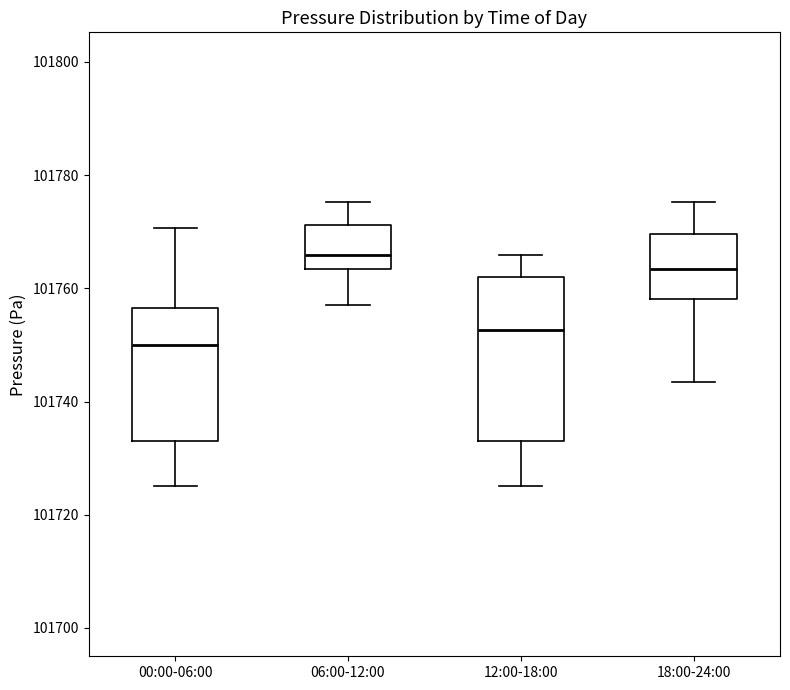

Reading left to right, transcribe this box plot: for each box, give where its median line is, the range the box spans, and where its two whiskers end, as read against the y-axis. The values are not printed on the chart, so give them approximately, as read against the axis.

00:00-06:00: median 101750, box 101734 to 101756, whiskers 101726 to 101770
06:00-12:00: median 101766, box 101764 to 101772, whiskers 101758 to 101776
12:00-18:00: median 101752, box 101734 to 101762, whiskers 101726 to 101766
18:00-24:00: median 101764, box 101758 to 101770, whiskers 101744 to 101776